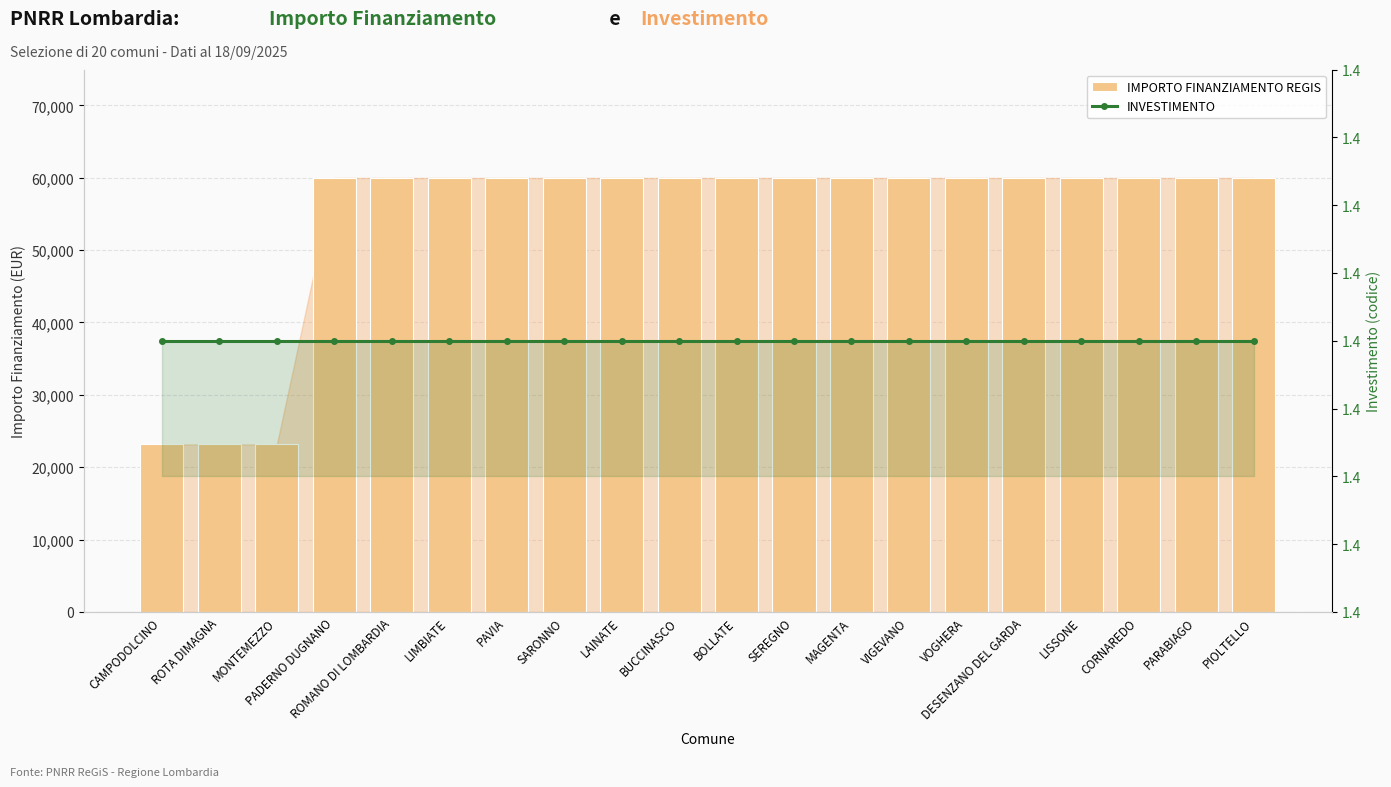

How many data points in IMPORTO FINANZIAMENTO REGIS are less than 59966?

3